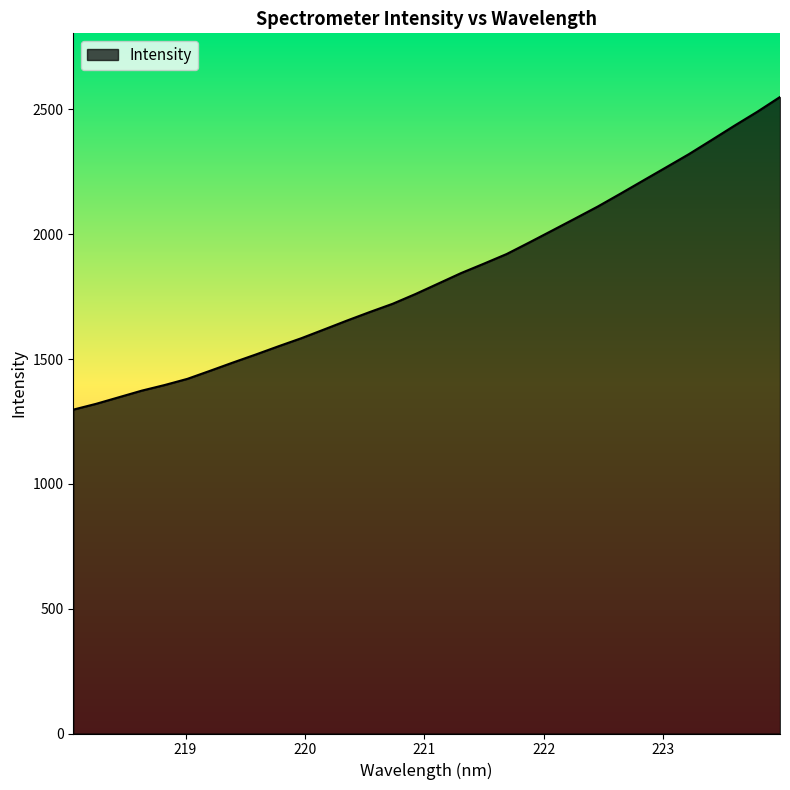

True or false: the data has more than 1 interior local peaks.

False